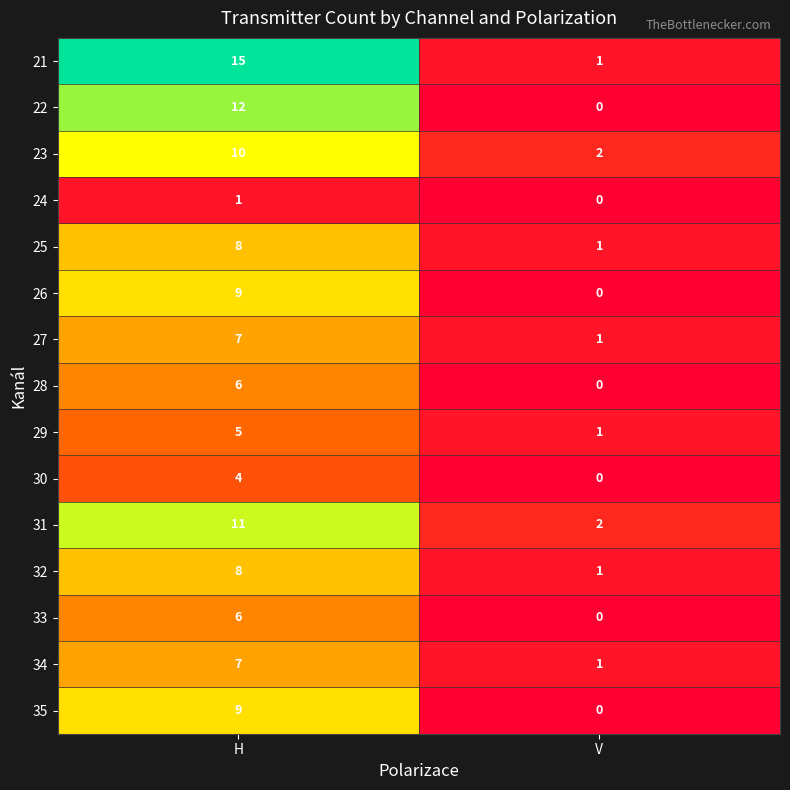

What is the sum of all 25 values?

9